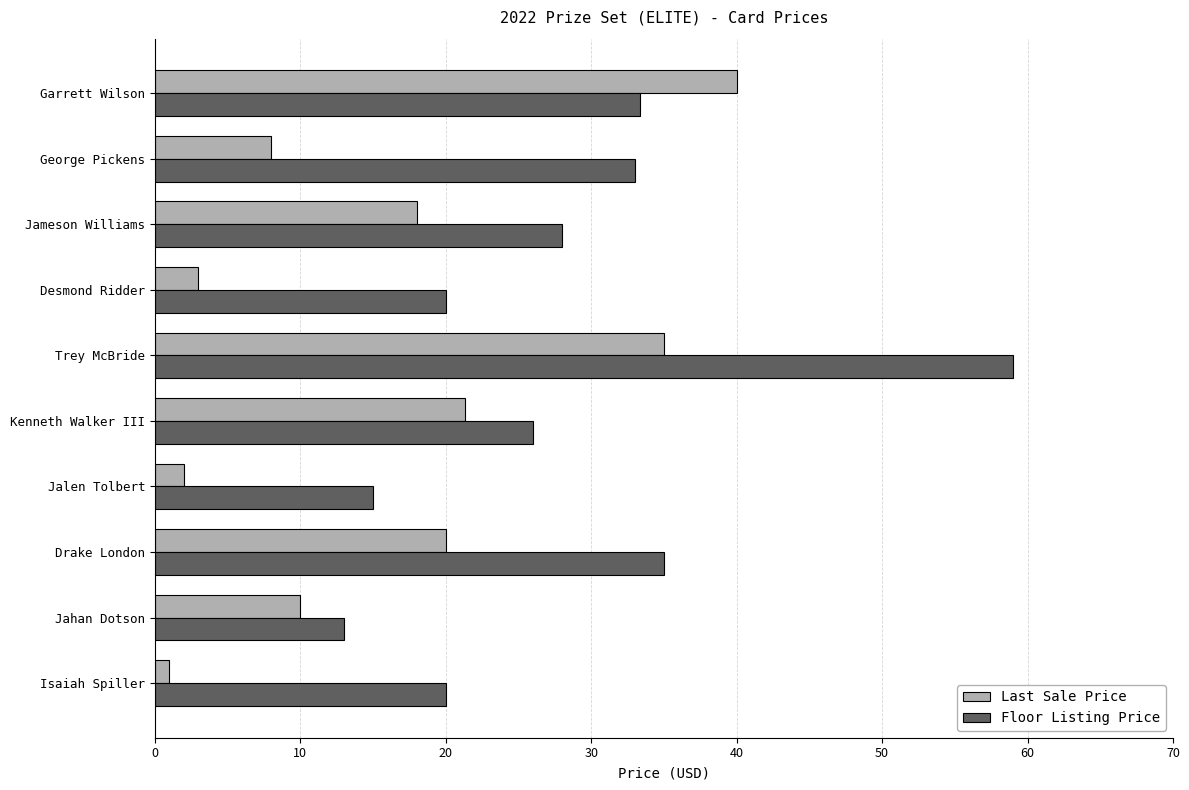

What is the lowest value of the Floor Listing Price series?

13.0